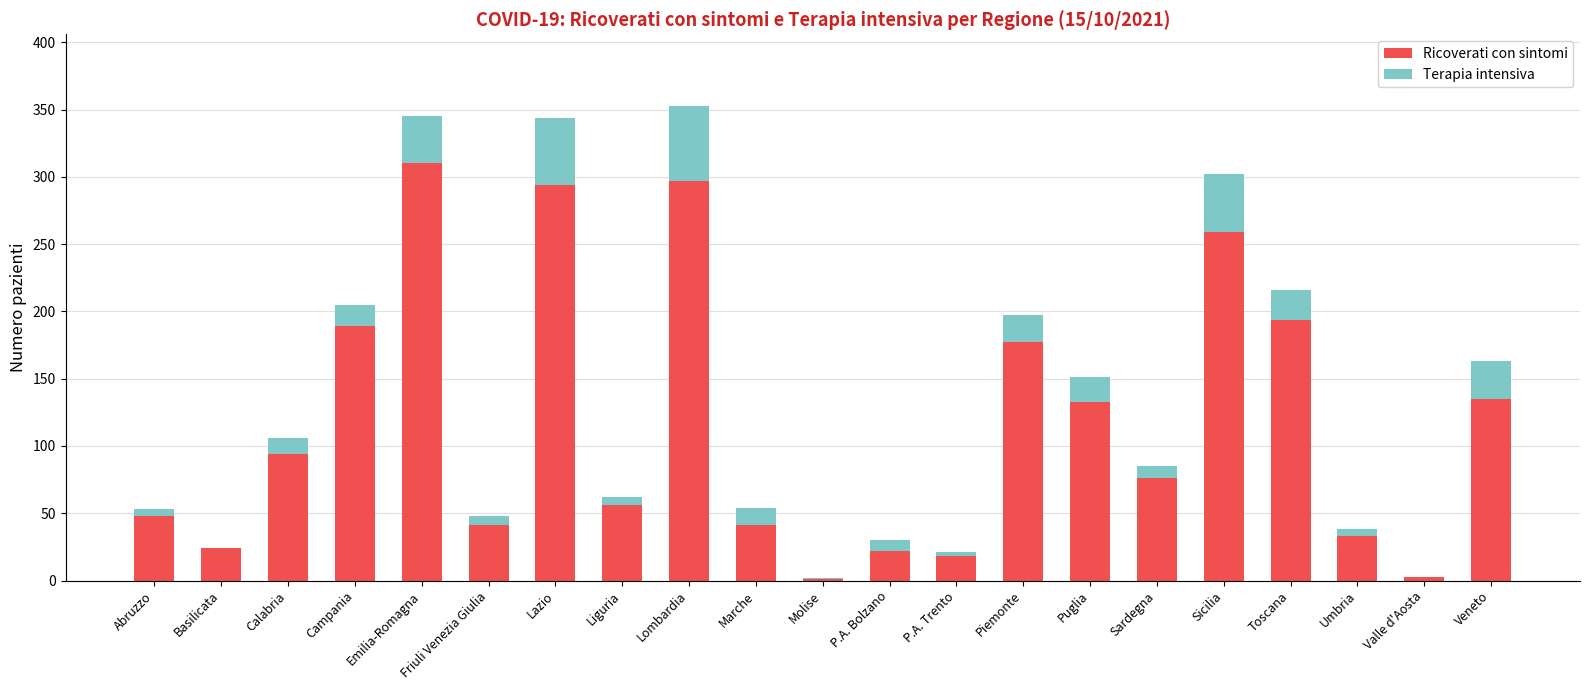

How many distinct data groups are displayed?

2